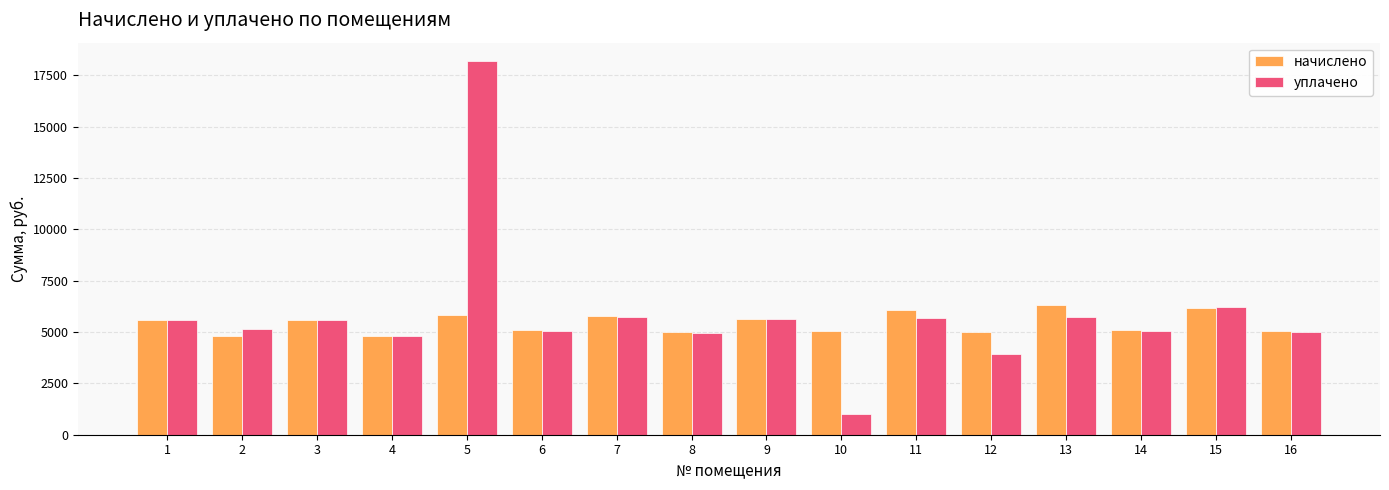

At which category is the sum across all series the highest?

5